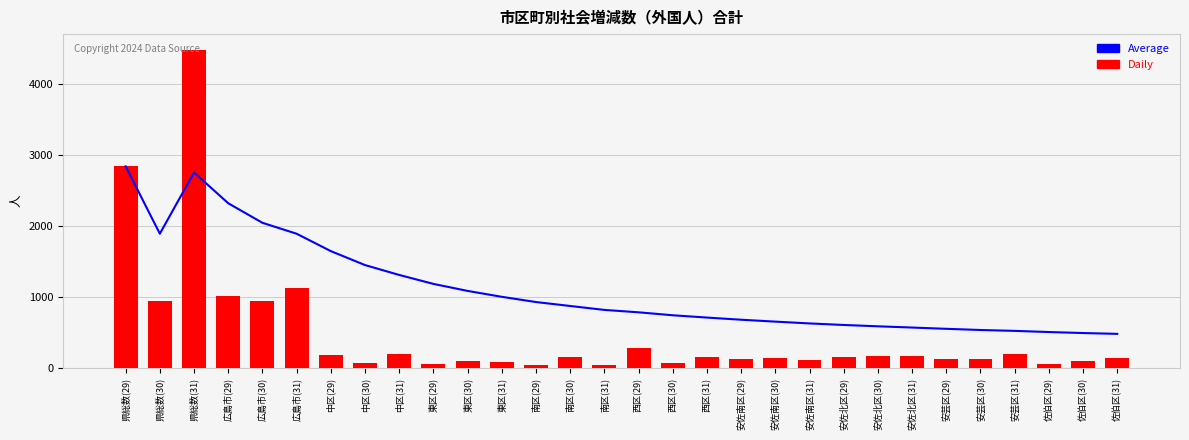

Which category has the lowest value across all series?

南区(31)